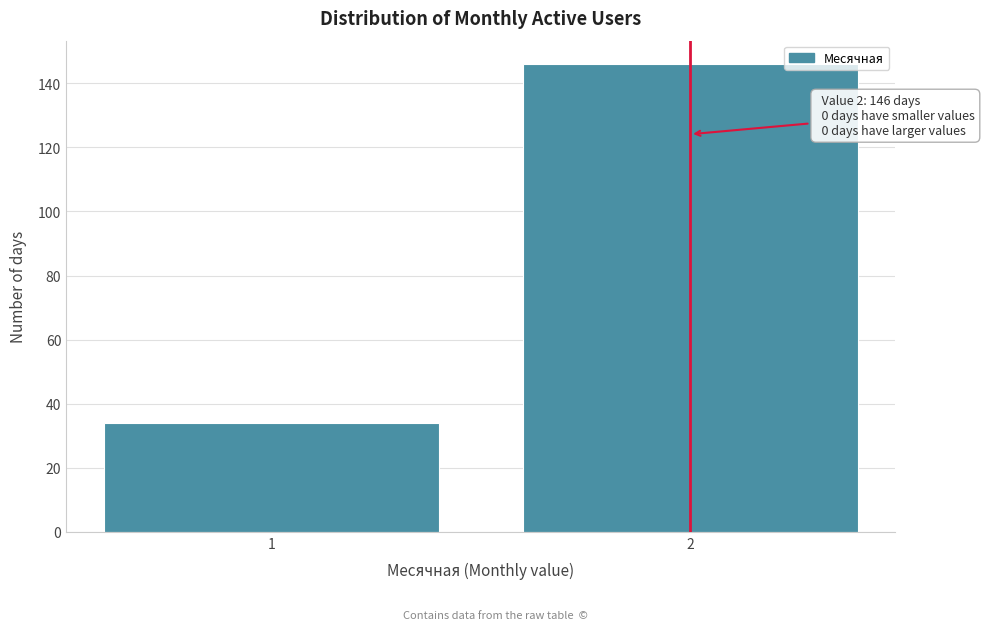

Reading left to right, what are all the values shown in this chart?

1=34	2=146